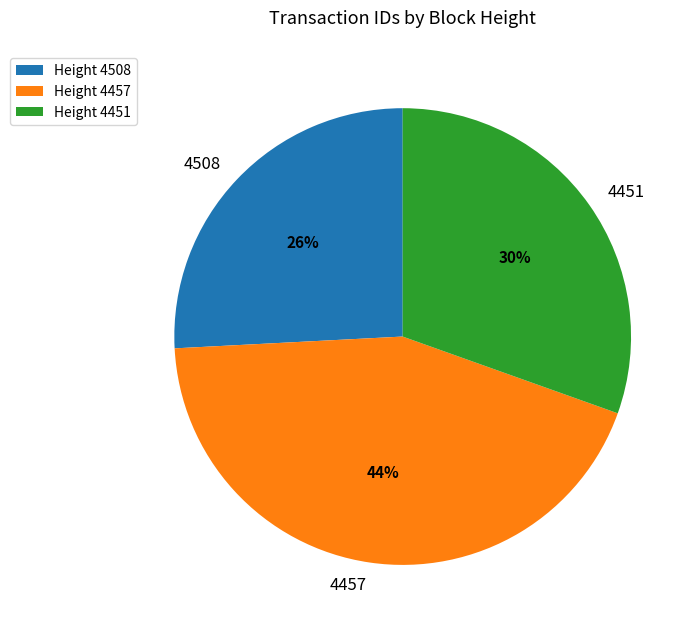

Count the number of slices in the pie.

3